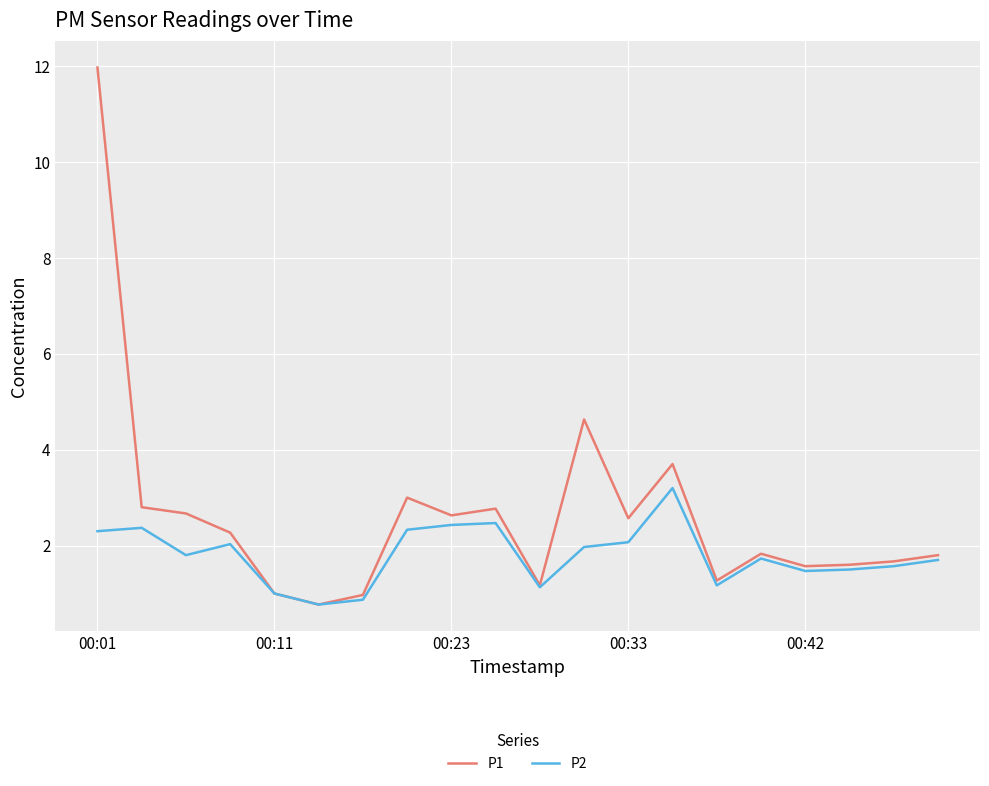

List the series in order of their overall mean, highest first.

P1, P2